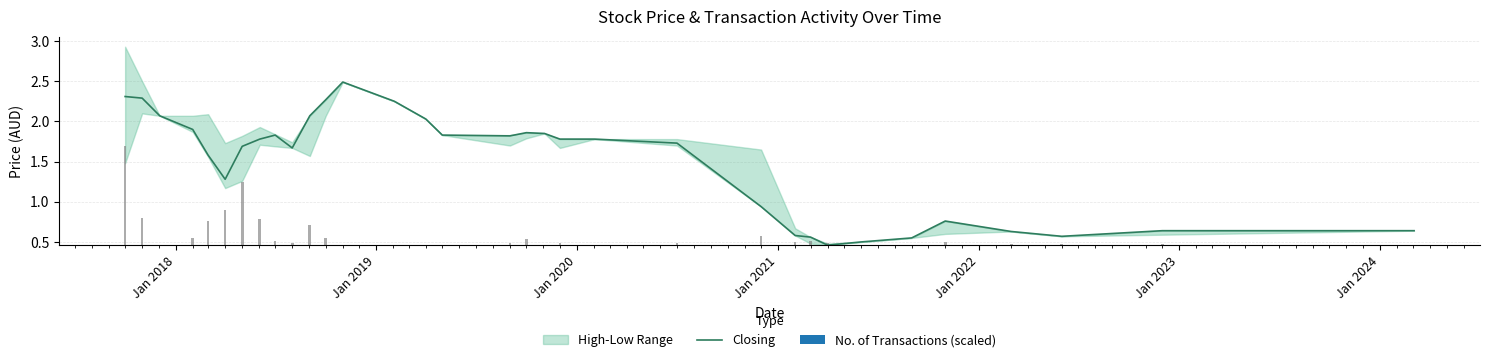

What is the average value?

1.5